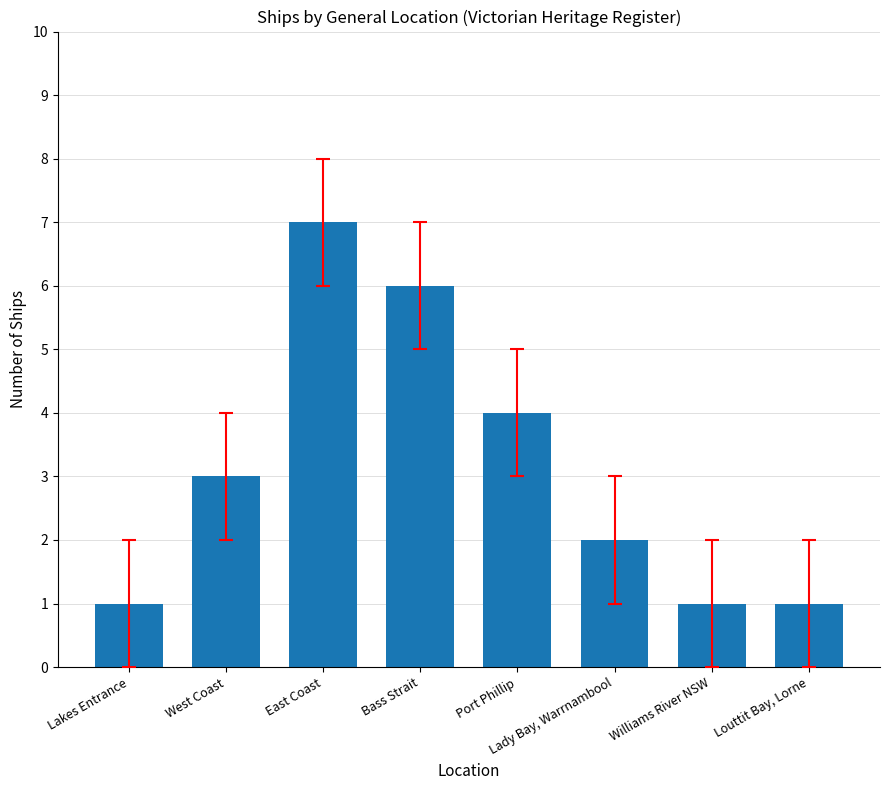

Approximately how many times larger is the value at Port Phillip compared to East Coast?

0.6